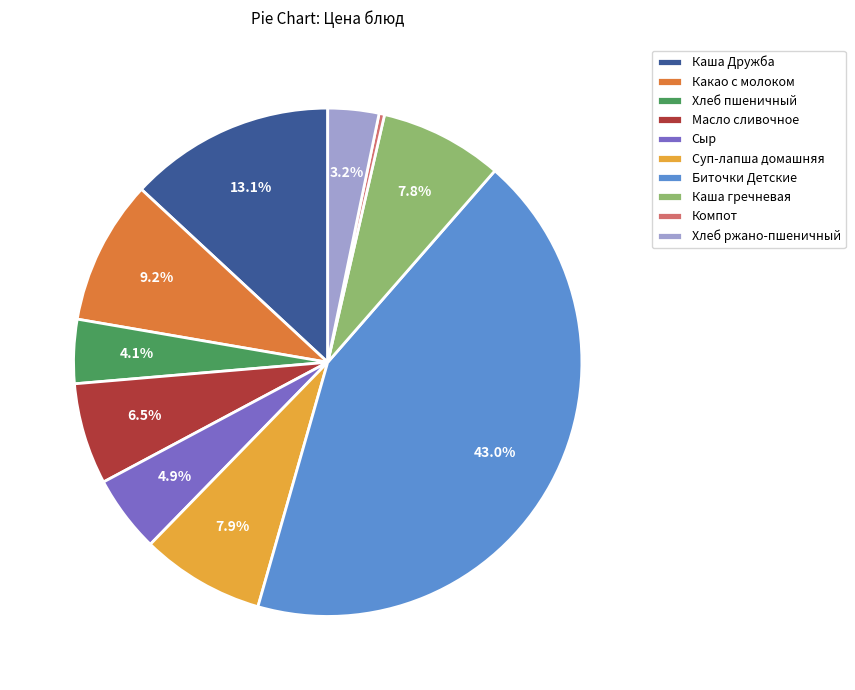

To the nearest percent, what is the combined percentage of Компот and Масло сливочное?

7%